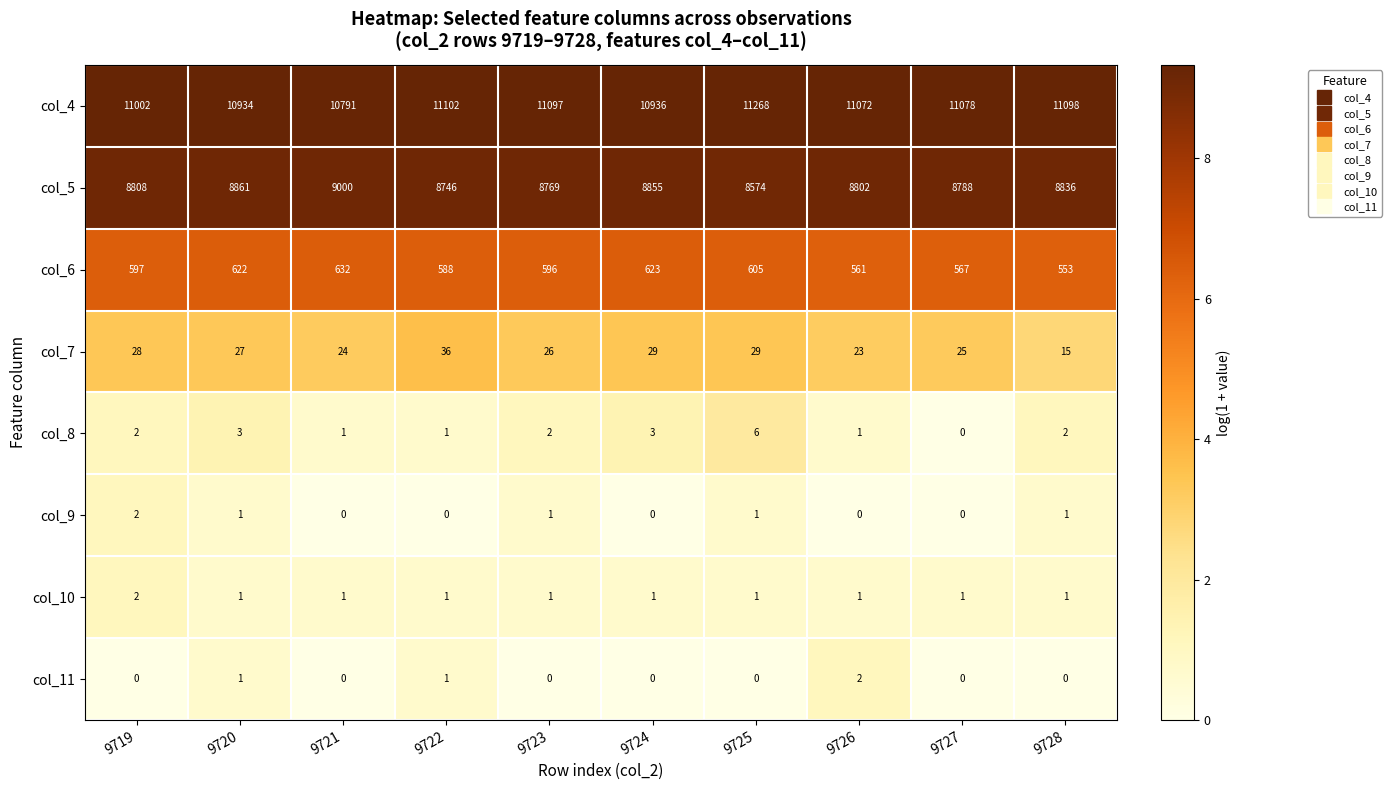

Which series has the widest spread of values?

col_4